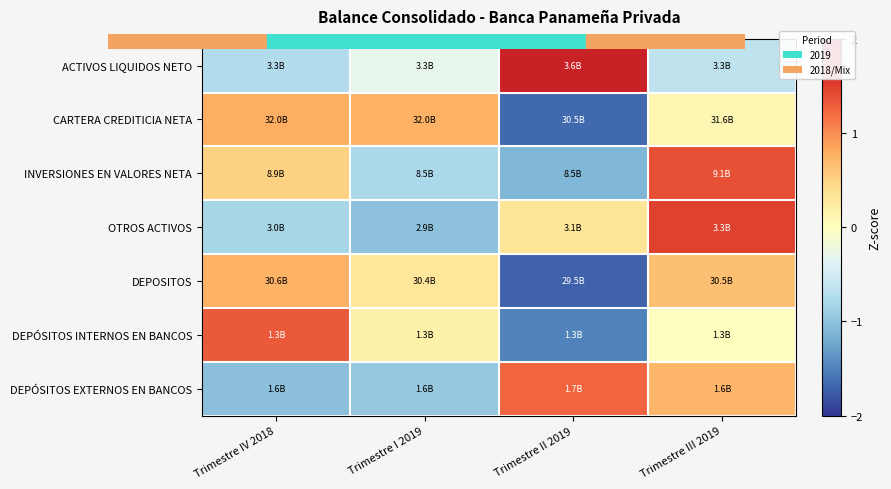

What is the maximum value shown in the chart?

1.7